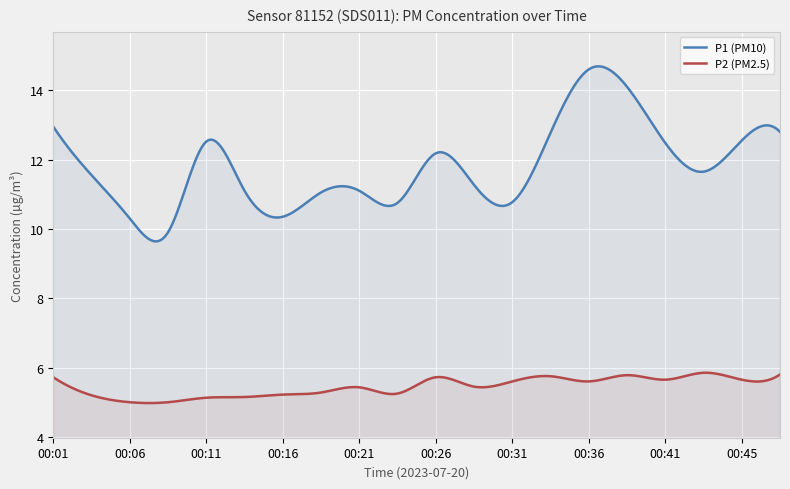

What is the value of the P2 point at the 9th from the left?

5.4